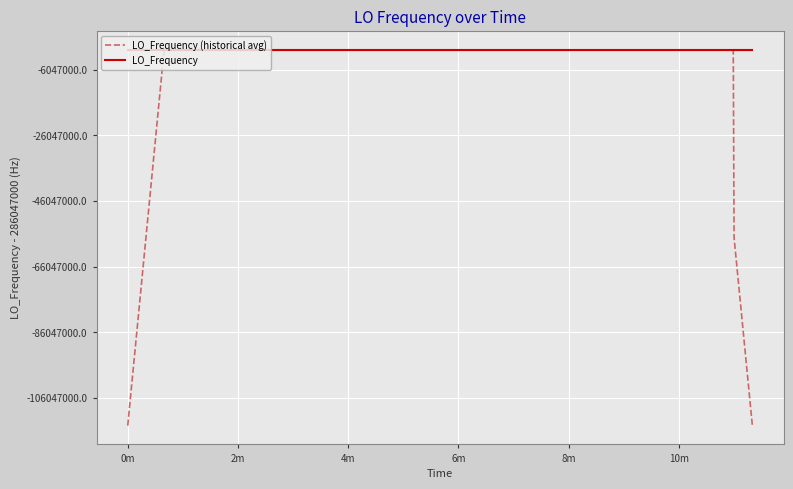

List the series in order of their overall mean, highest first.

LO_Frequency, LO_Frequency (historical avg)